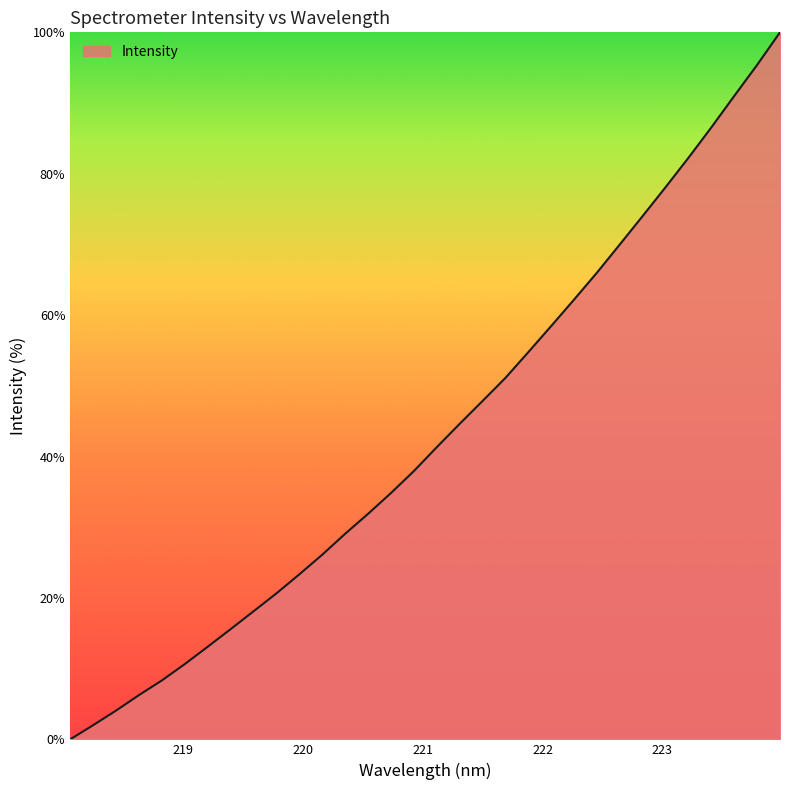

What is the greatest value displayed?

100.0